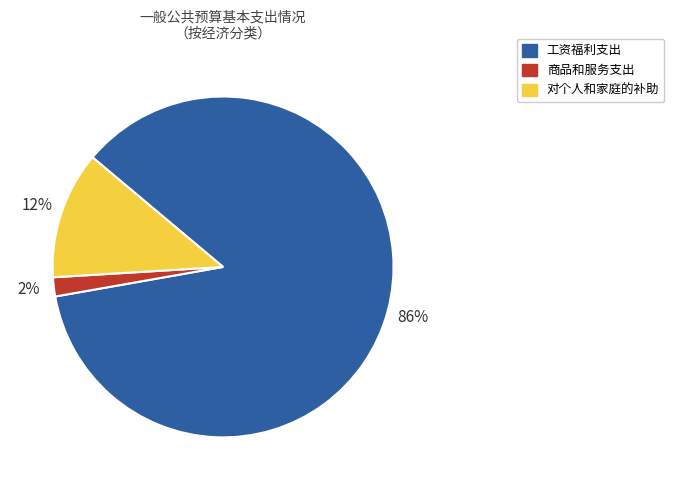

To the nearest percent, what is the difference between the largest and smallest slice percentages?

84%